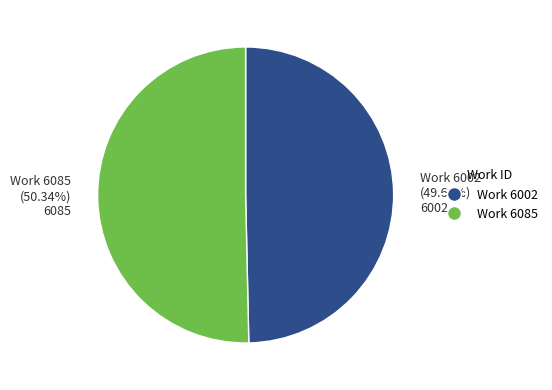

Is there any slice that represents more than half of the pie?

Yes